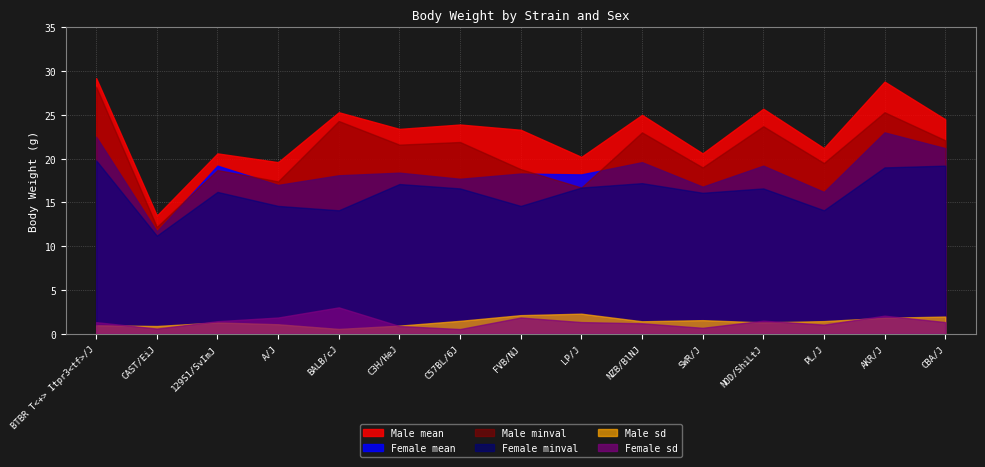

How many lines are shown in the chart?

6